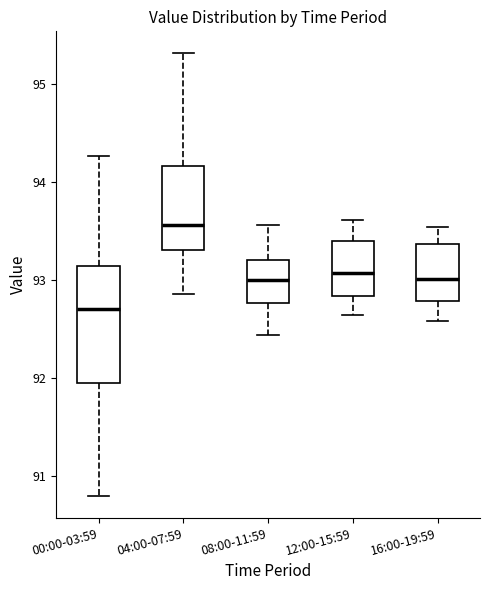

Reading left to right, read every box against the y-axis: the position of its median line, the range the box covers, and the ends of its whiskers. The values are not printed on the chart, so give them approximately, as read against the axis.

00:00-03:59: median 92.7, box 92.0 to 93.1, whiskers 90.8 to 94.3
04:00-07:59: median 93.6, box 93.3 to 94.2, whiskers 92.9 to 95.3
08:00-11:59: median 93.0, box 92.8 to 93.2, whiskers 92.4 to 93.6
12:00-15:59: median 93.1, box 92.8 to 93.4, whiskers 92.6 to 93.6
16:00-19:59: median 93.0, box 92.8 to 93.4, whiskers 92.6 to 93.5